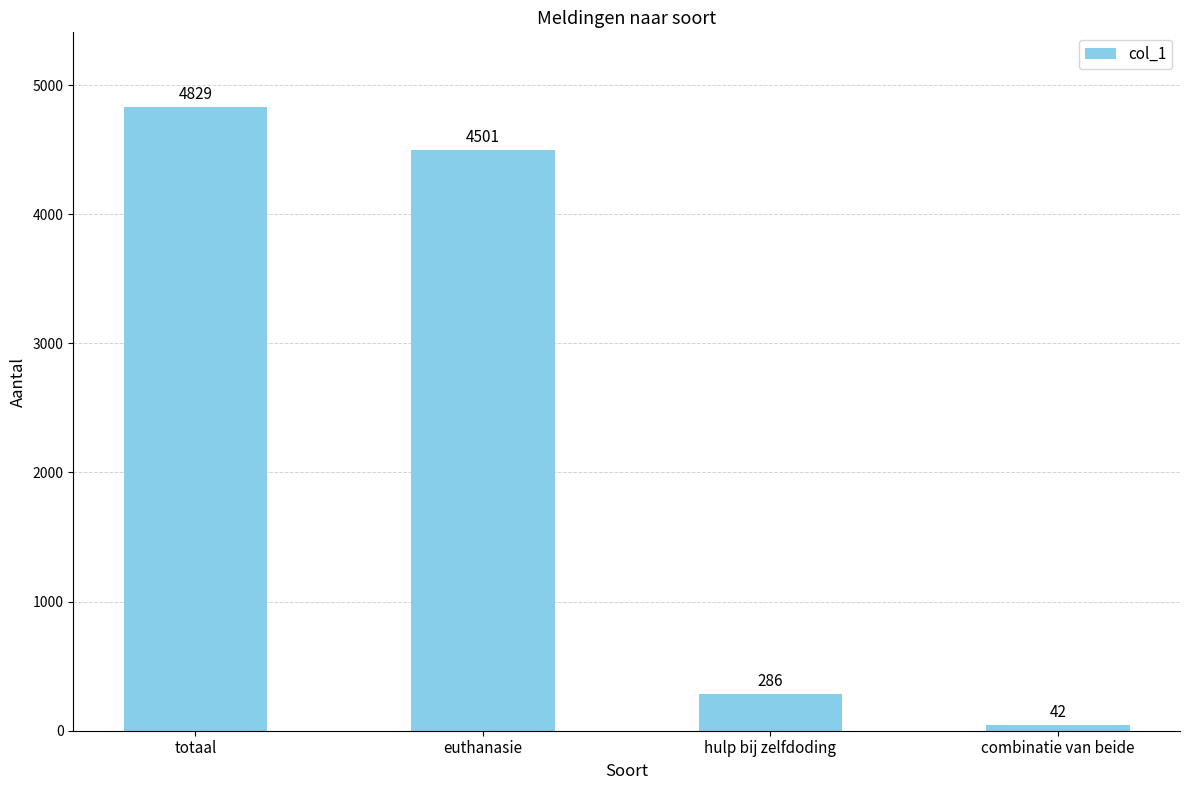

What is the sum of all values?

9658